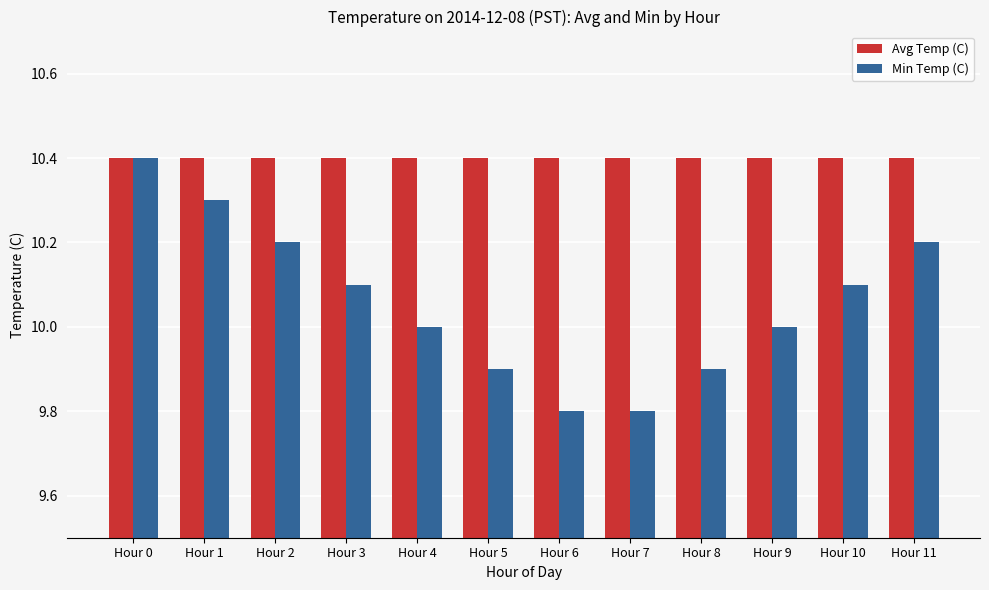

Where does the Min Temp (C) series first go above 10?

Hour 0